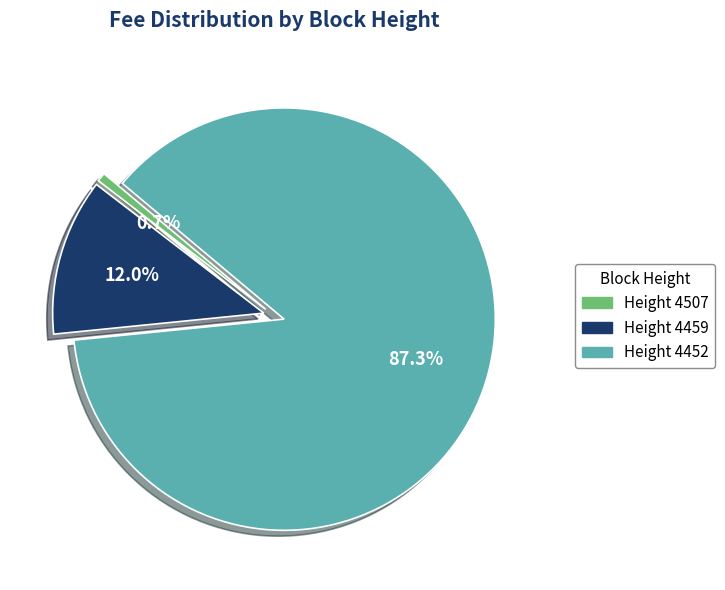

Which slice is the largest?

Height 4452